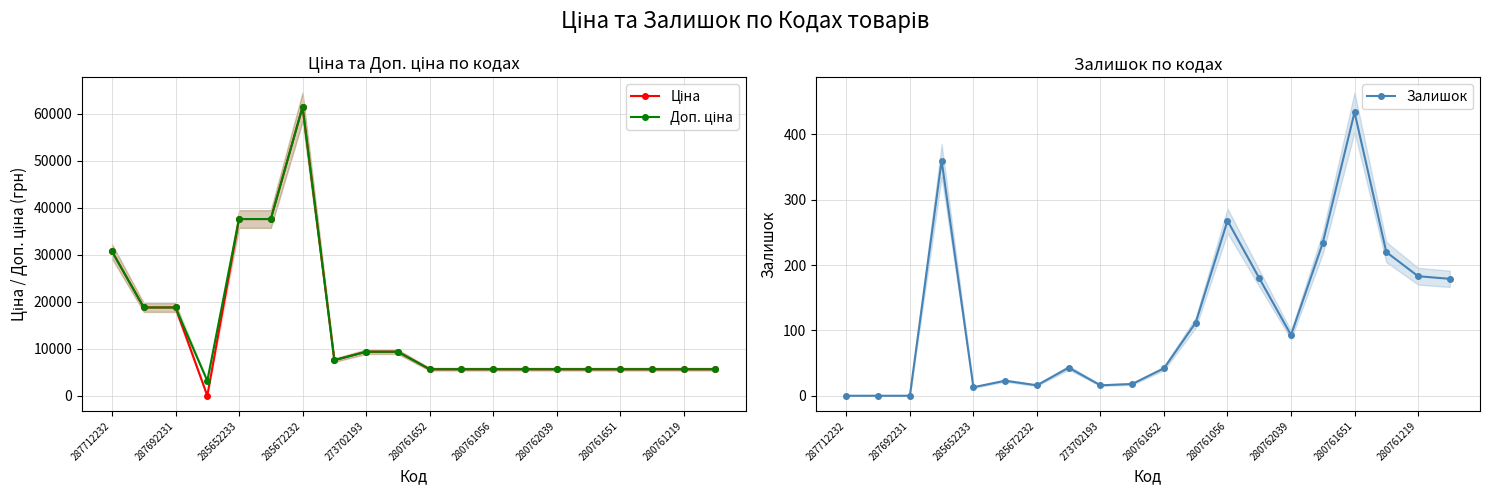

The value of Залишок at 285652233 is 13. True or false?

True